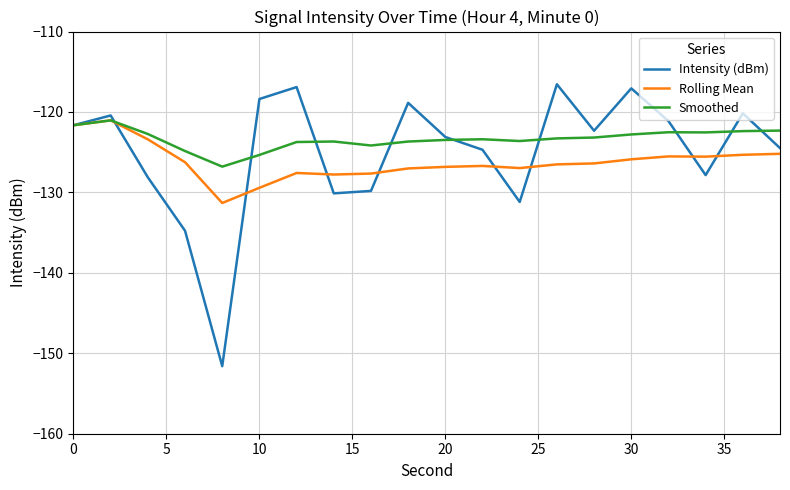

Which series has the widest spread of values?

Intensity (dBm)